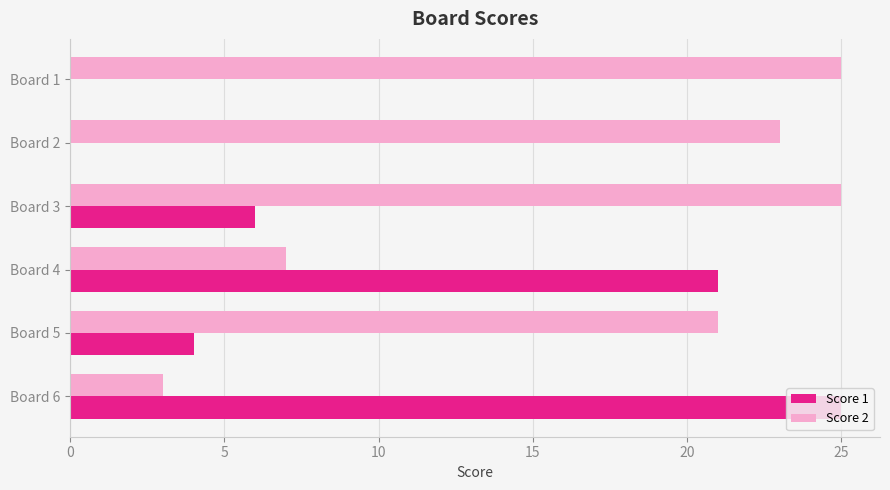

What is the sum of the Score 2 values at Board 1 and Board 2?

48